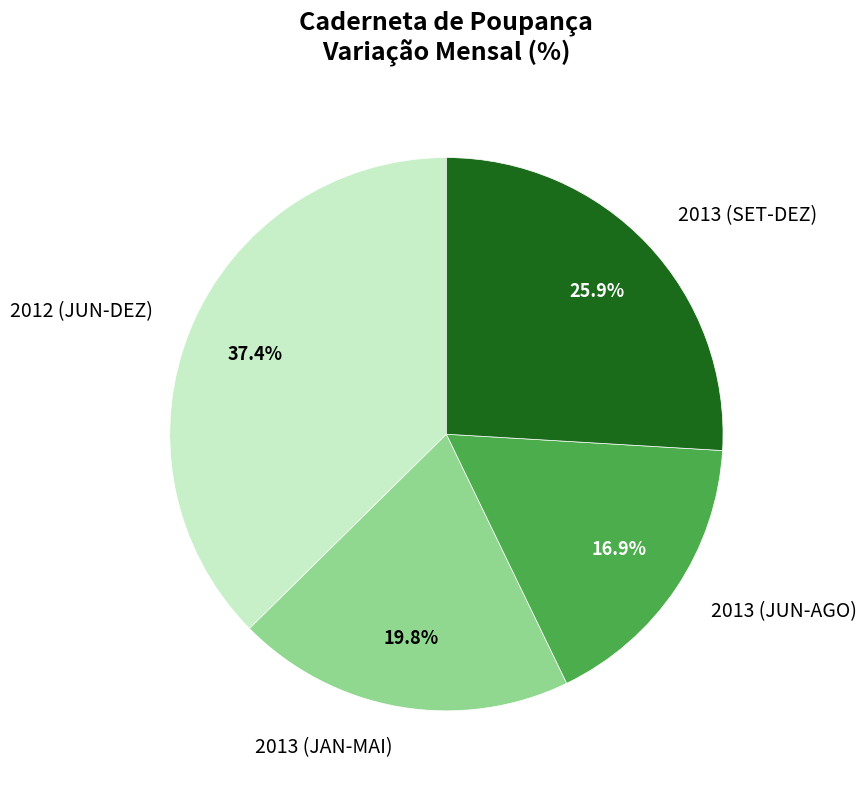

Approximately how many times larger is the value at 2012 (JUN-DEZ) compared to 2013 (JUN-AGO)?

2.2